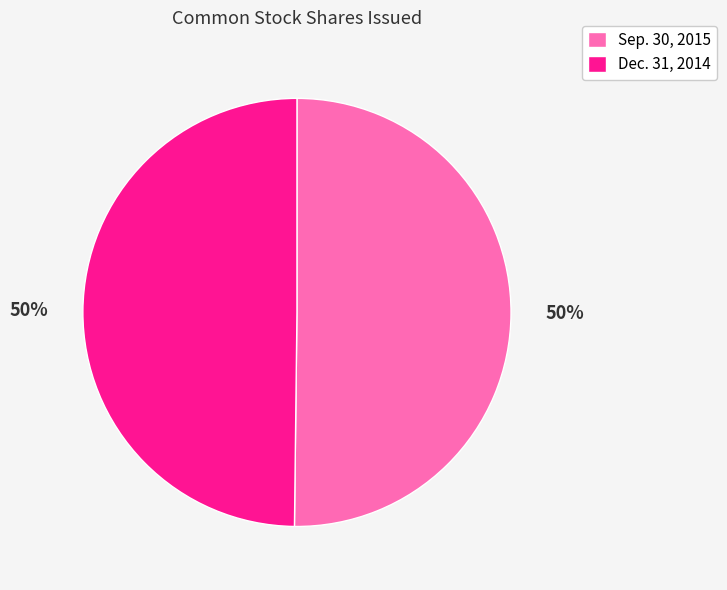

True or false: Sep. 30, 2015 accounts for 41% of the total.

False